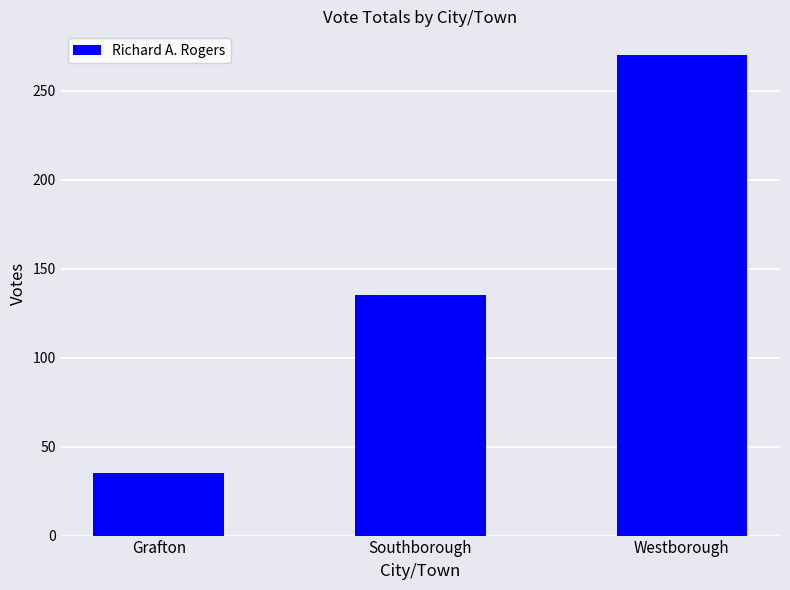

At which category does the chart reach its minimum across all series?

Grafton